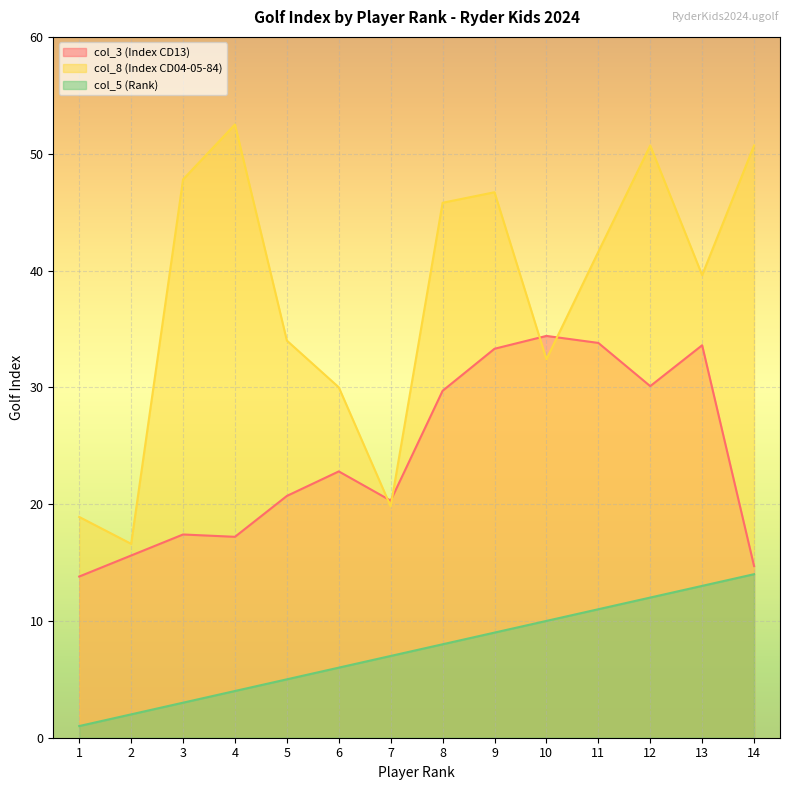

How many lines are shown in the chart?

3